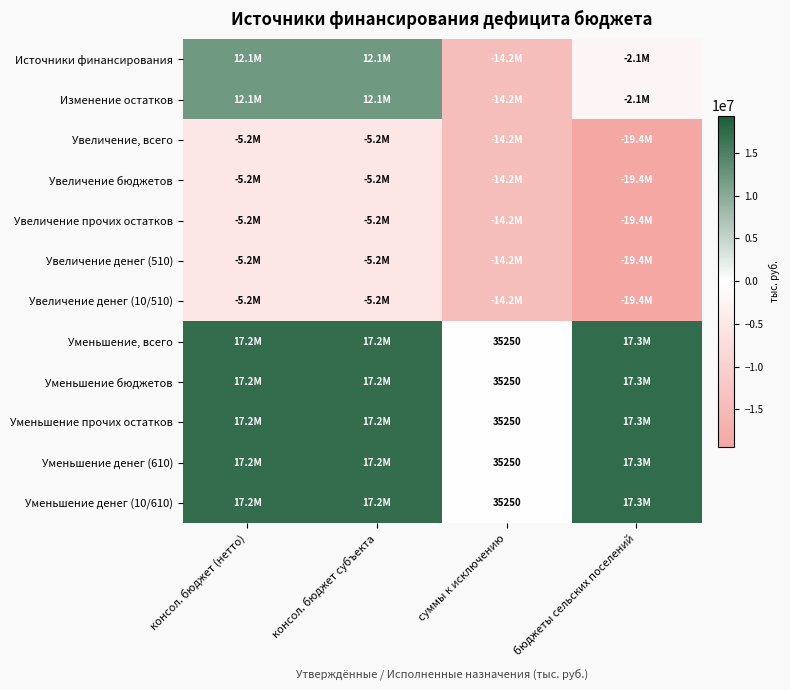

Which category has the highest value in the Уменьшение денег (610) series?

бюджеты сельских поселений